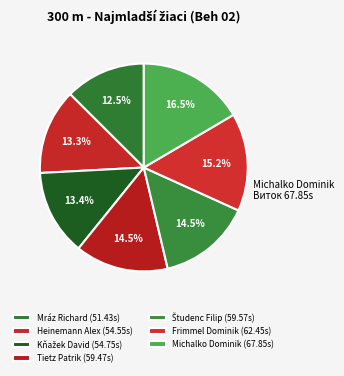

To the nearest percent, what is the difference between the largest and smallest slice percentages?

4%